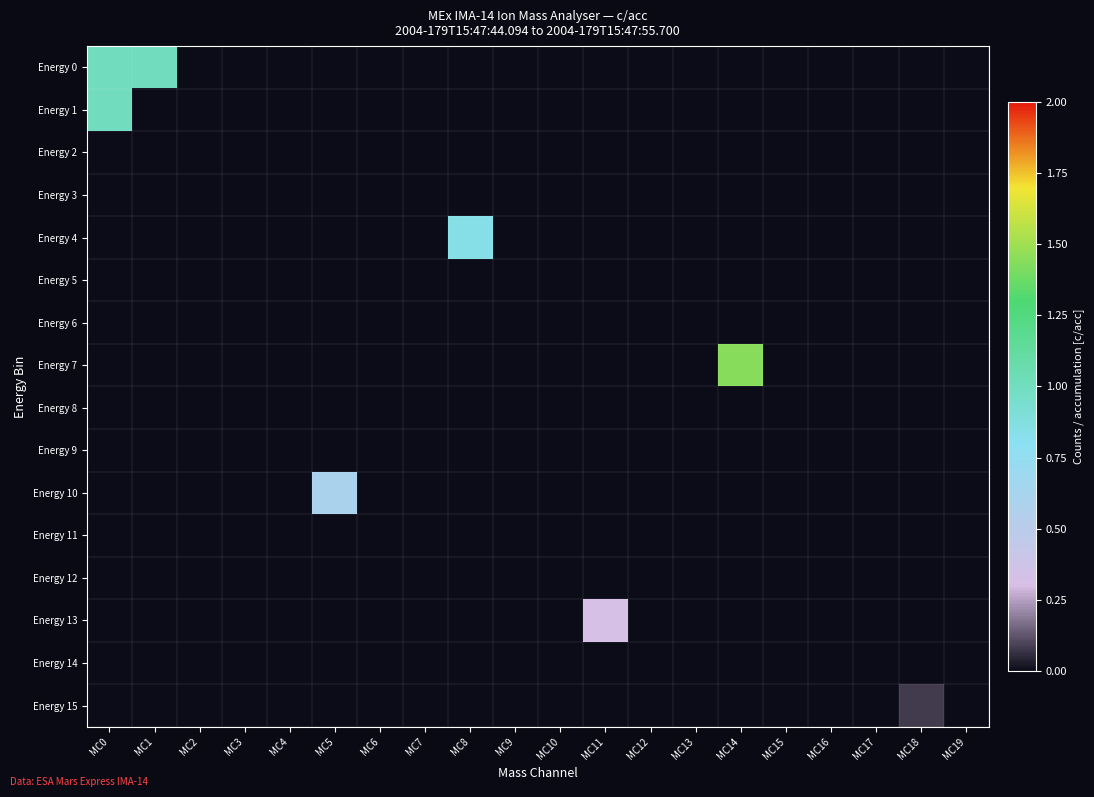

Reading right to left, list all the values displayed in this chart.

Energy 0: MC19=0.0	MC18=0.0	MC17=0.0	MC16=0.0	MC15=0.0	MC14=0.0	MC13=0.0	MC12=0.0	MC11=0.0	MC10=0.0	MC9=0.0	MC8=0.0	MC7=0.0	MC6=0.0	MC5=0.0	MC4=0.0	MC3=0.0	MC2=0.0	MC1=1.0	MC0=1.0
Energy 1: MC19=0.0	MC18=0.0	MC17=0.0	MC16=0.0	MC15=0.0	MC14=0.0	MC13=0.0	MC12=0.0	MC11=0.0	MC10=0.0	MC9=0.0	MC8=0.0	MC7=0.0	MC6=0.0	MC5=0.0	MC4=0.0	MC3=0.0	MC2=0.0	MC1=0.0	MC0=1.0
Energy 2: MC19=0.0	MC18=0.0	MC17=0.0	MC16=0.0	MC15=0.0	MC14=0.0	MC13=0.0	MC12=0.0	MC11=0.0	MC10=0.0	MC9=0.0	MC8=0.0	MC7=0.0	MC6=0.0	MC5=0.0	MC4=0.0	MC3=0.0	MC2=0.0	MC1=0.0	MC0=0.0
Energy 3: MC19=0.0	MC18=0.0	MC17=0.0	MC16=0.0	MC15=0.0	MC14=0.0	MC13=0.0	MC12=0.0	MC11=0.0	MC10=0.0	MC9=0.0	MC8=0.0	MC7=0.0	MC6=0.0	MC5=0.0	MC4=0.0	MC3=0.0	MC2=0.0	MC1=0.0	MC0=0.0
Energy 4: MC19=0.0	MC18=0.0	MC17=0.0	MC16=0.0	MC15=0.0	MC14=0.0	MC13=0.0	MC12=0.0	MC11=0.0	MC10=0.0	MC9=0.0	MC8=0.8	MC7=0.0	MC6=0.0	MC5=0.0	MC4=0.0	MC3=0.0	MC2=0.0	MC1=0.0	MC0=0.0
Energy 5: MC19=0.0	MC18=0.0	MC17=0.0	MC16=0.0	MC15=0.0	MC14=0.0	MC13=0.0	MC12=0.0	MC11=0.0	MC10=0.0	MC9=0.0	MC8=0.0	MC7=0.0	MC6=0.0	MC5=0.0	MC4=0.0	MC3=0.0	MC2=0.0	MC1=0.0	MC0=0.0
Energy 6: MC19=0.0	MC18=0.0	MC17=0.0	MC16=0.0	MC15=0.0	MC14=0.0	MC13=0.0	MC12=0.0	MC11=0.0	MC10=0.0	MC9=0.0	MC8=0.0	MC7=0.0	MC6=0.0	MC5=0.0	MC4=0.0	MC3=0.0	MC2=0.0	MC1=0.0	MC0=0.0
Energy 7: MC19=0.0	MC18=0.0	MC17=0.0	MC16=0.0	MC15=0.0	MC14=1.4	MC13=0.0	MC12=0.0	MC11=0.0	MC10=0.0	MC9=0.0	MC8=0.0	MC7=0.0	MC6=0.0	MC5=0.0	MC4=0.0	MC3=0.0	MC2=0.0	MC1=0.0	MC0=0.0
Energy 8: MC19=0.0	MC18=0.0	MC17=0.0	MC16=0.0	MC15=0.0	MC14=0.0	MC13=0.0	MC12=0.0	MC11=0.0	MC10=0.0	MC9=0.0	MC8=0.0	MC7=0.0	MC6=0.0	MC5=0.0	MC4=0.0	MC3=0.0	MC2=0.0	MC1=0.0	MC0=0.0
Energy 9: MC19=0.0	MC18=0.0	MC17=0.0	MC16=0.0	MC15=0.0	MC14=0.0	MC13=0.0	MC12=0.0	MC11=0.0	MC10=0.0	MC9=0.0	MC8=0.0	MC7=0.0	MC6=0.0	MC5=0.0	MC4=0.0	MC3=0.0	MC2=0.0	MC1=0.0	MC0=0.0
Energy 10: MC19=0.0	MC18=0.0	MC17=0.0	MC16=0.0	MC15=0.0	MC14=0.0	MC13=0.0	MC12=0.0	MC11=0.0	MC10=0.0	MC9=0.0	MC8=0.0	MC7=0.0	MC6=0.0	MC5=0.6	MC4=0.0	MC3=0.0	MC2=0.0	MC1=0.0	MC0=0.0
Energy 11: MC19=0.0	MC18=0.0	MC17=0.0	MC16=0.0	MC15=0.0	MC14=0.0	MC13=0.0	MC12=0.0	MC11=0.0	MC10=0.0	MC9=0.0	MC8=0.0	MC7=0.0	MC6=0.0	MC5=0.0	MC4=0.0	MC3=0.0	MC2=0.0	MC1=0.0	MC0=0.0
Energy 12: MC19=0.0	MC18=0.0	MC17=0.0	MC16=0.0	MC15=0.0	MC14=0.0	MC13=0.0	MC12=0.0	MC11=0.0	MC10=0.0	MC9=0.0	MC8=0.0	MC7=0.0	MC6=0.0	MC5=0.0	MC4=0.0	MC3=0.0	MC2=0.0	MC1=0.0	MC0=0.0
Energy 13: MC19=0.0	MC18=0.0	MC17=0.0	MC16=0.0	MC15=0.0	MC14=0.0	MC13=0.0	MC12=0.0	MC11=0.3	MC10=0.0	MC9=0.0	MC8=0.0	MC7=0.0	MC6=0.0	MC5=0.0	MC4=0.0	MC3=0.0	MC2=0.0	MC1=0.0	MC0=0.0
Energy 14: MC19=0.0	MC18=0.0	MC17=0.0	MC16=0.0	MC15=0.0	MC14=0.0	MC13=0.0	MC12=0.0	MC11=0.0	MC10=0.0	MC9=0.0	MC8=0.0	MC7=0.0	MC6=0.0	MC5=0.0	MC4=0.0	MC3=0.0	MC2=0.0	MC1=0.0	MC0=0.0
Energy 15: MC19=0.0	MC18=0.1	MC17=0.0	MC16=0.0	MC15=0.0	MC14=0.0	MC13=0.0	MC12=0.0	MC11=0.0	MC10=0.0	MC9=0.0	MC8=0.0	MC7=0.0	MC6=0.0	MC5=0.0	MC4=0.0	MC3=0.0	MC2=0.0	MC1=0.0	MC0=0.0